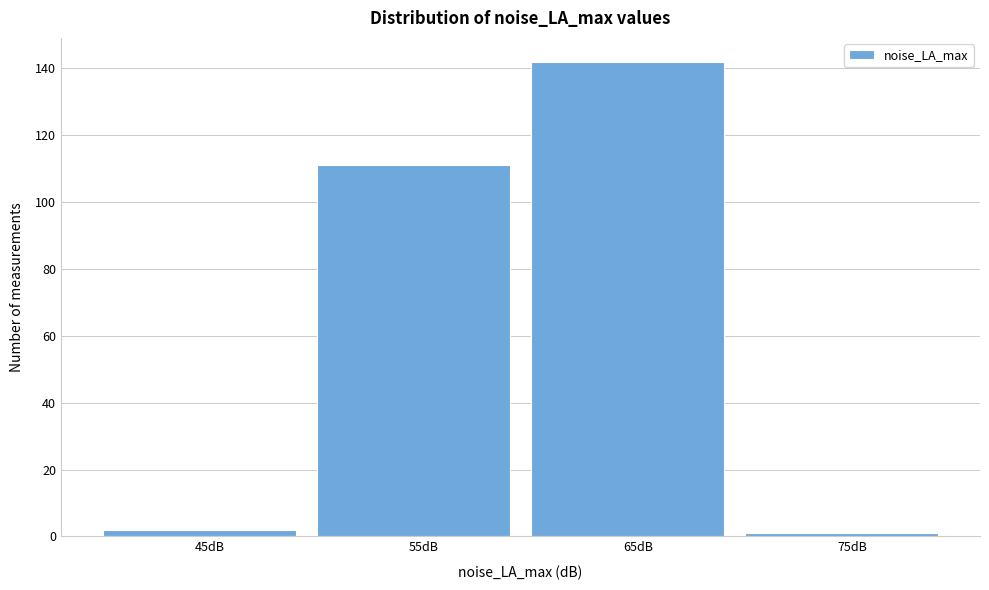

Reading right to left, transcribe all the data shown in this chart.

75dB=1	65dB=142	55dB=111	45dB=2